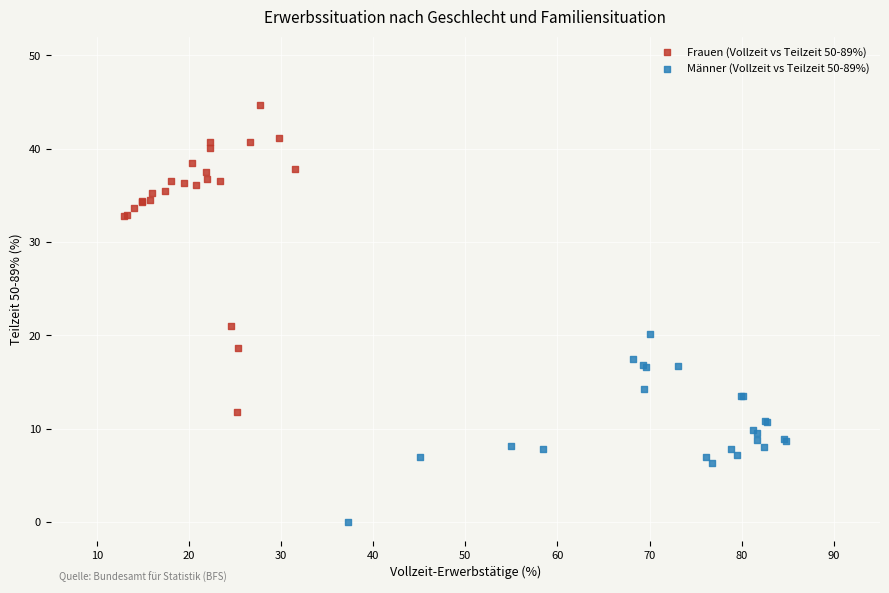

Which series has the largest Y range (max minus min)?

Frauen (Vollzeit vs Teilzeit 50-89%)